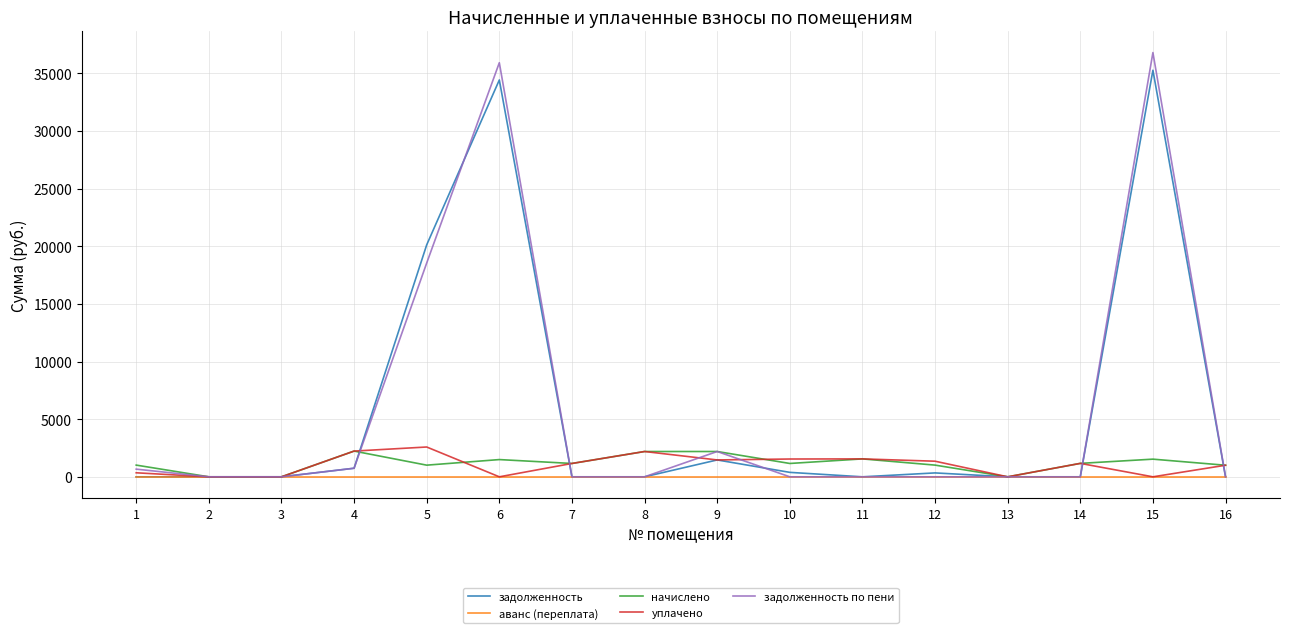

What is the difference between the уплачено values at 15 and 10?

1544.6